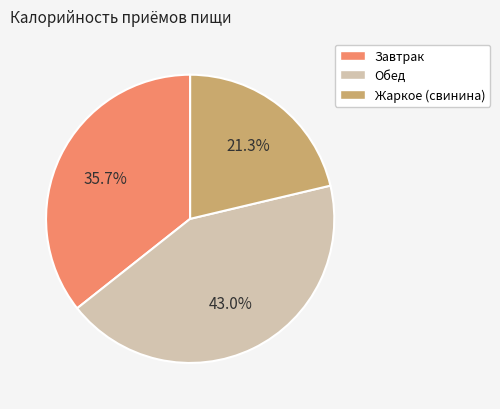

True or false: Обед accounts for 55% of the total.

False